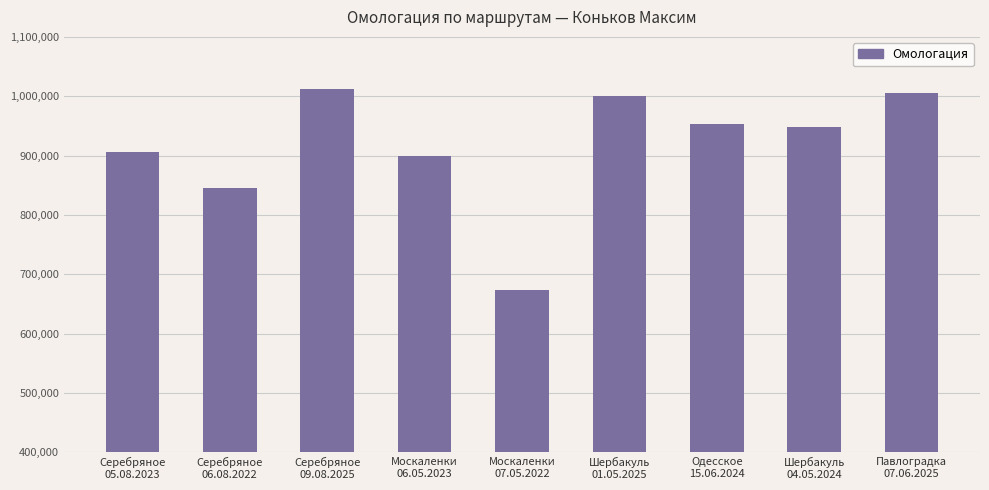

What is the sum of the values at Москаленки
07.05.2022 and Москаленки
06.05.2023?

1573474